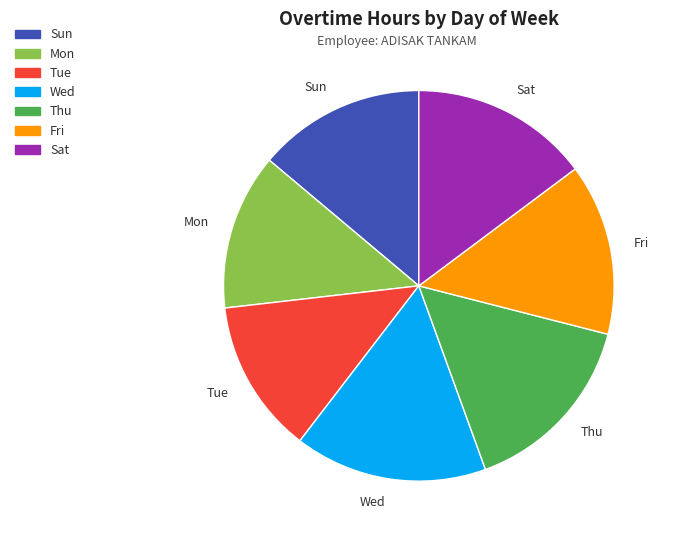

The Fri slice represents 28% of the pie. True or false?

False